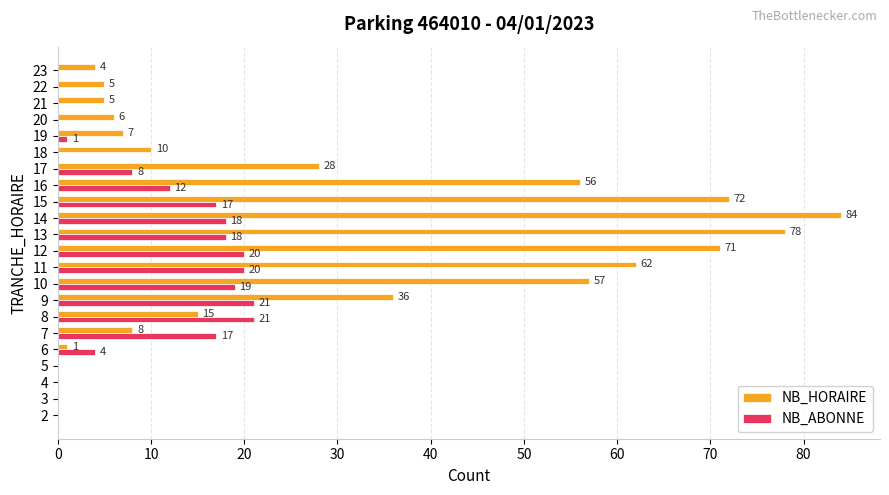

What is the sum of all NB_HORAIRE values?

605